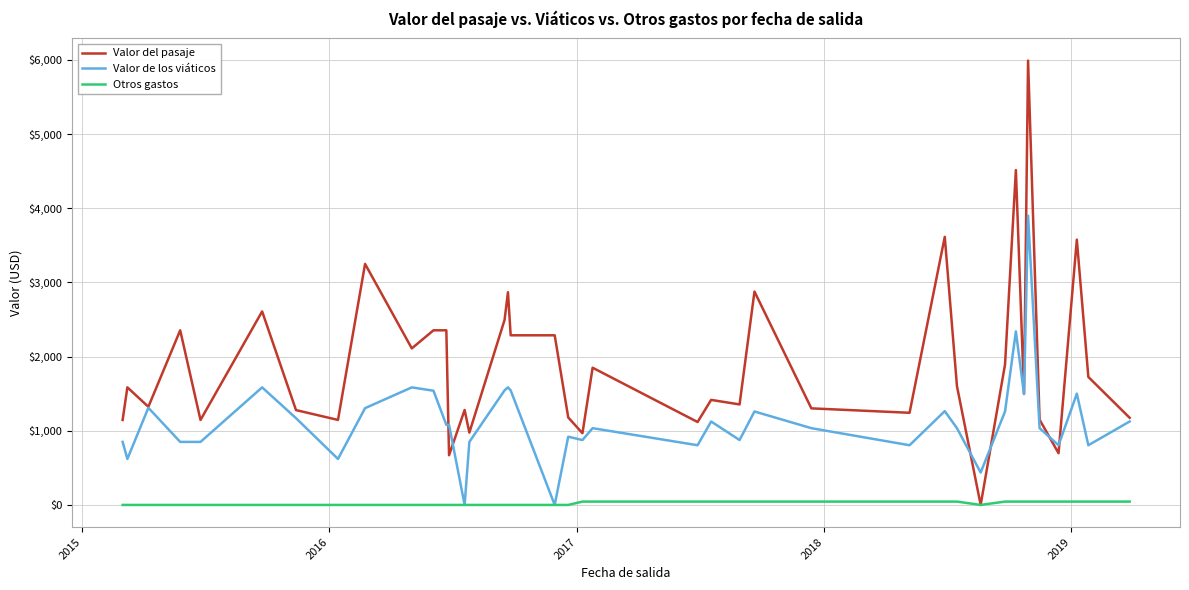

Which series has the largest total across all categories?

Valor del pasaje